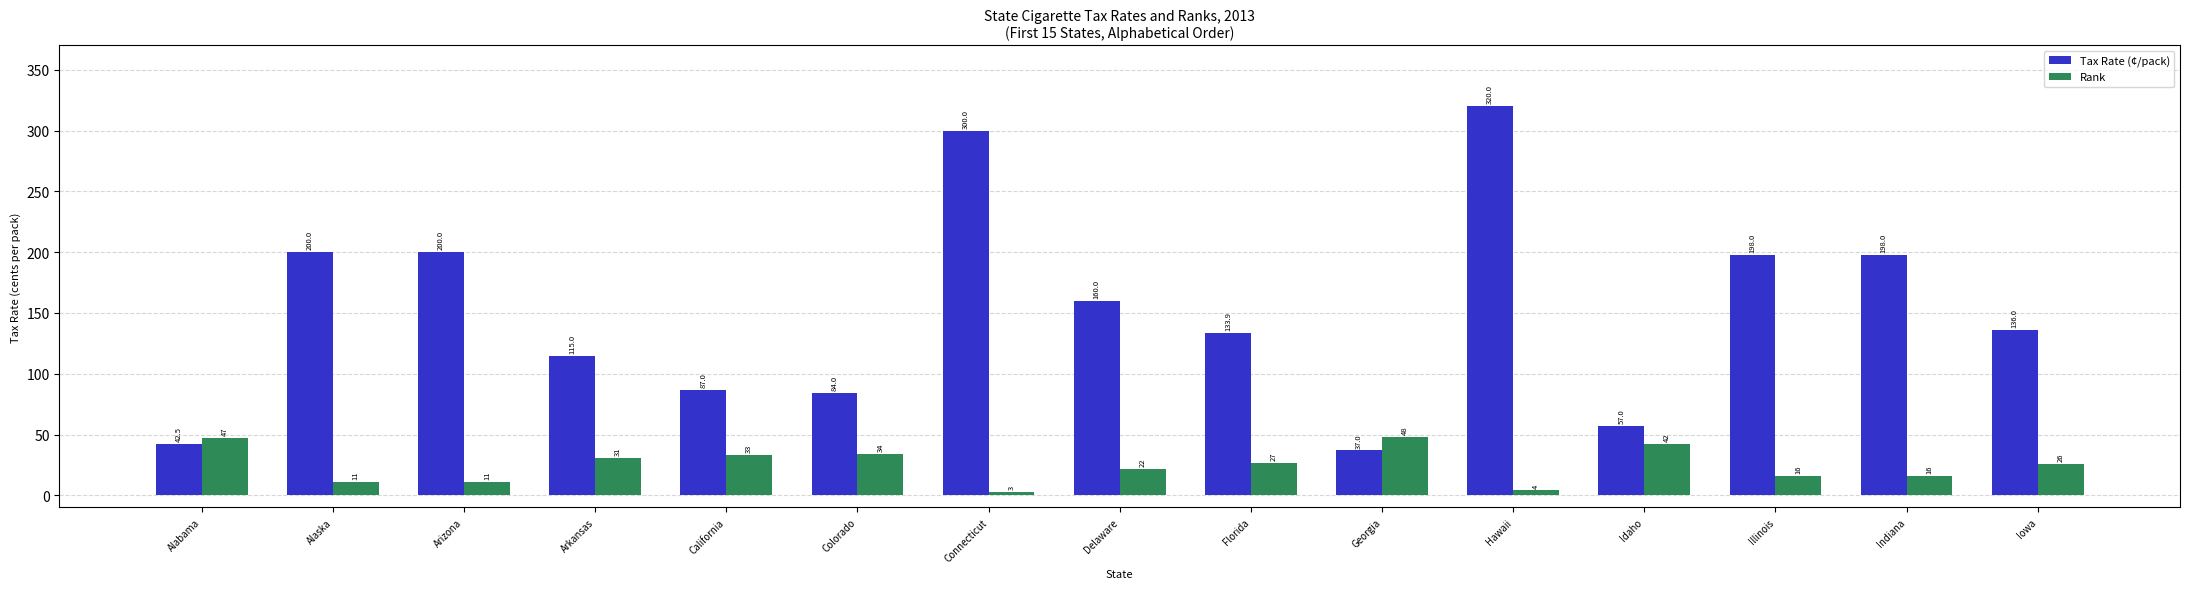

Which series has the largest total across all categories?

Tax Rate (¢/pack)